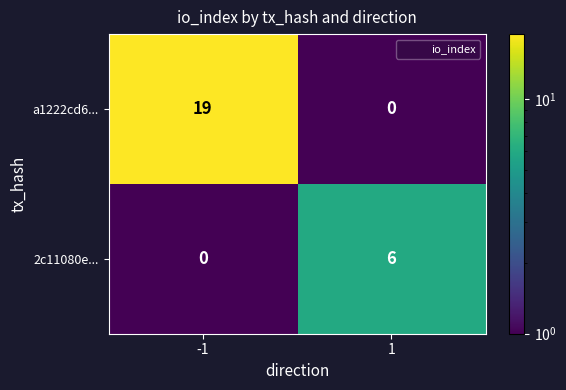

Which series has the largest range (max minus min)?

a1222cd6...